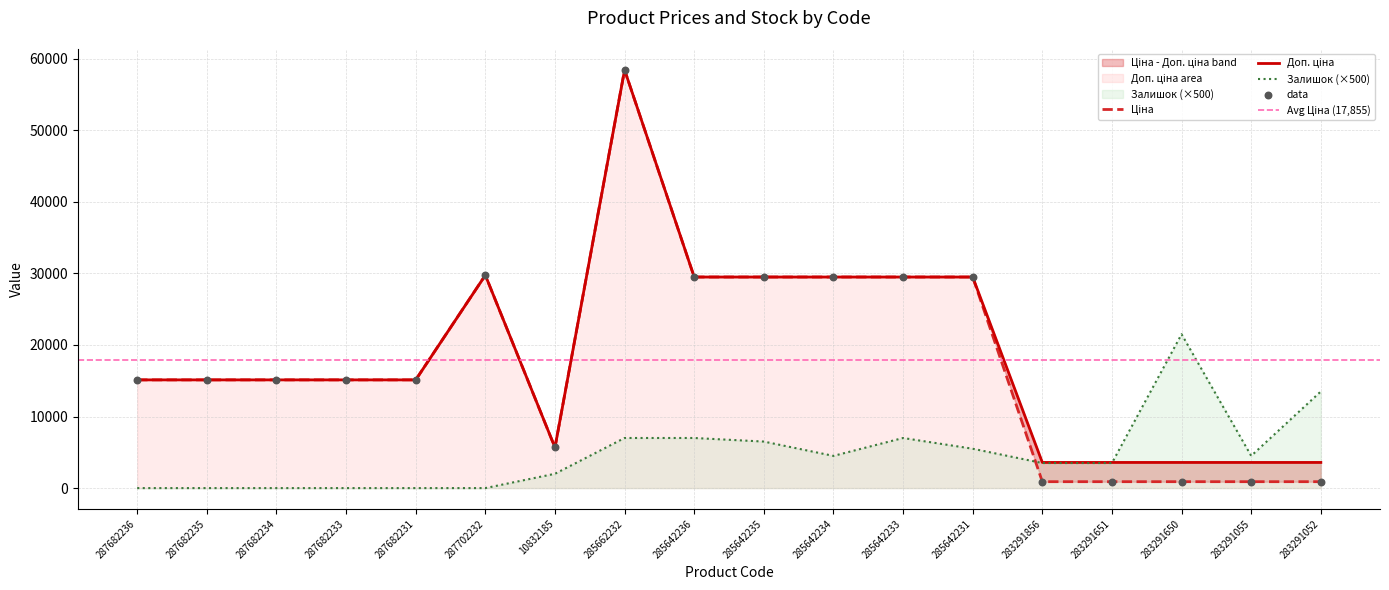

What are all the series names shown in the legend?

Ціна, Доп. ціна, Залишок